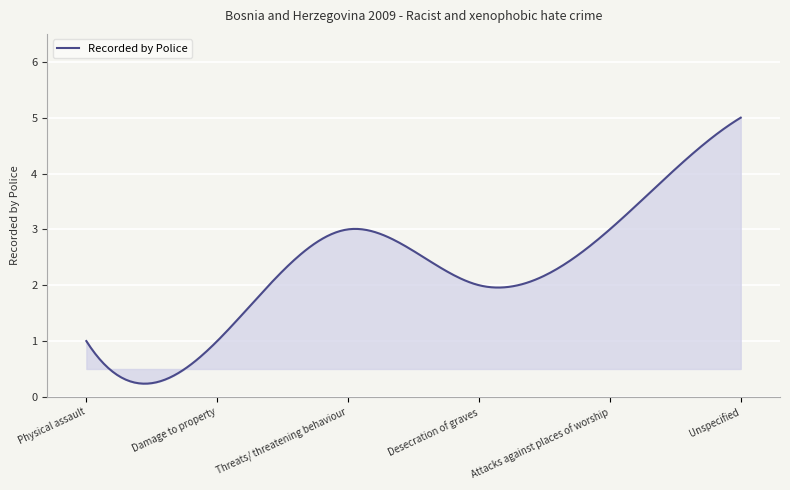

What is the maximum value shown in the chart?

5.0